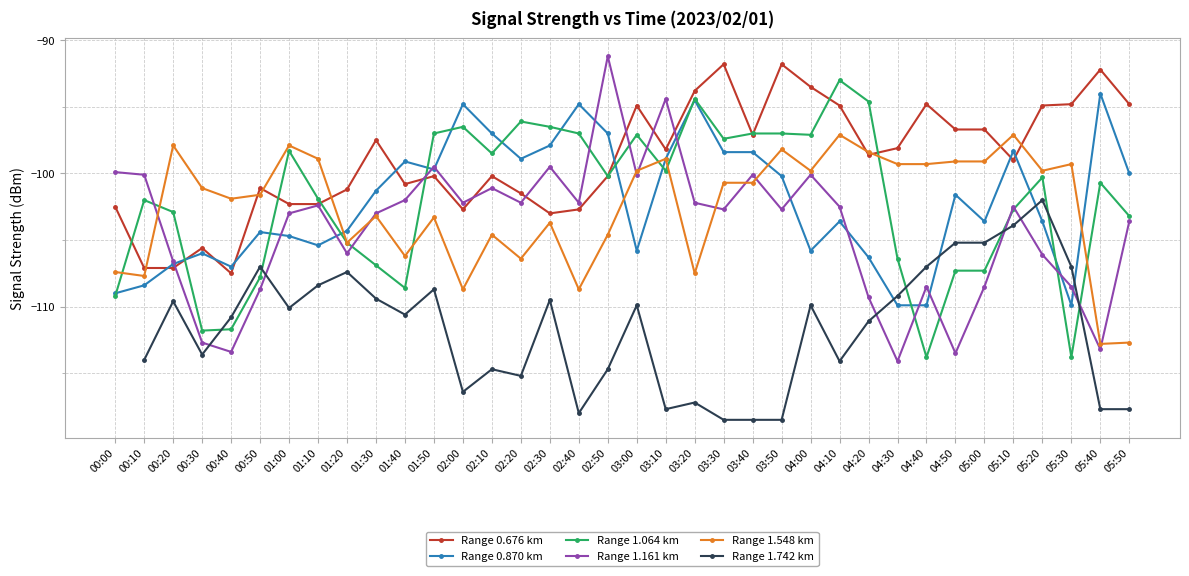

What is the label of the 17th point from the right?

03:10